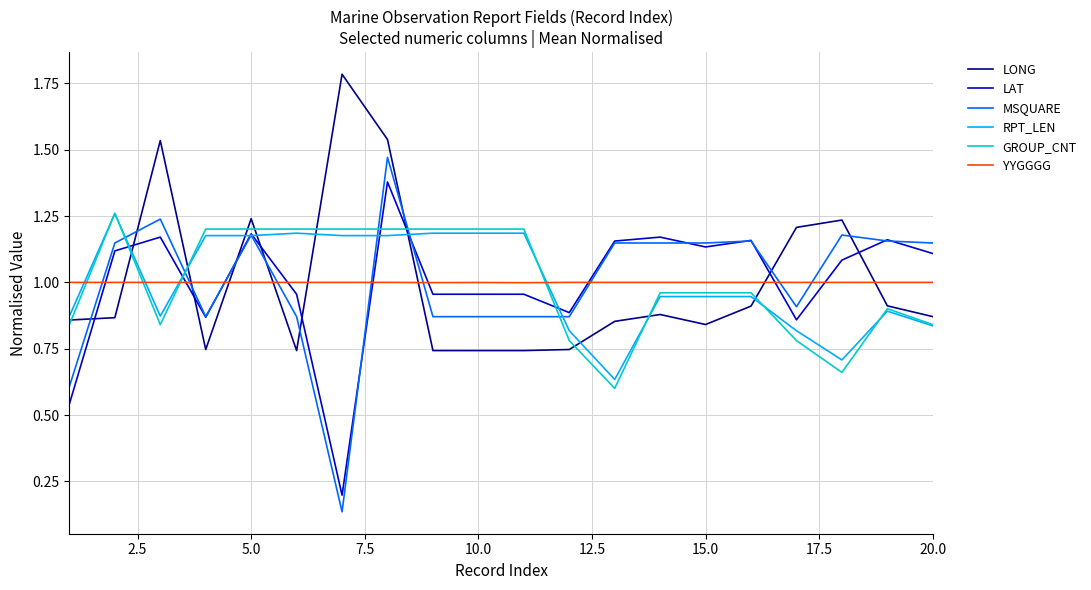

What are all the series names shown in the legend?

LONG, LAT, MSQUARE, RPT_LEN, GROUP_CNT, YYGGGG